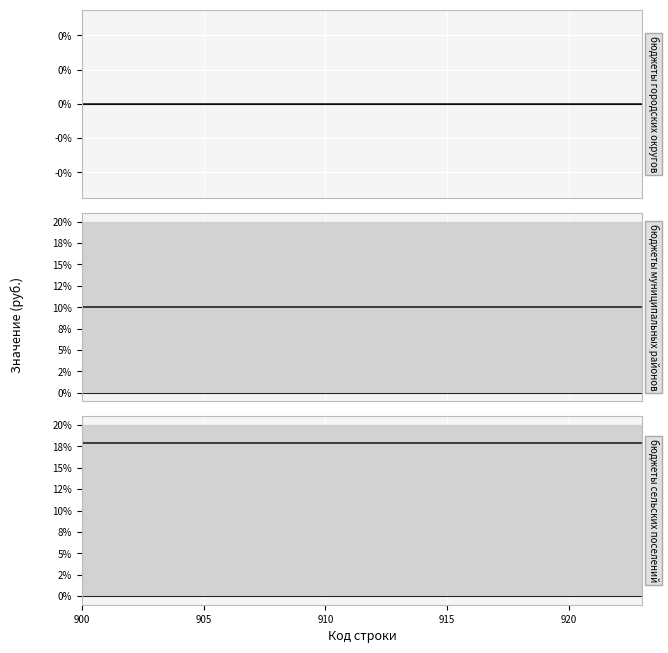

True or false: бюджеты муниципальных районов (центр) has more than 2 interior local peaks.

False